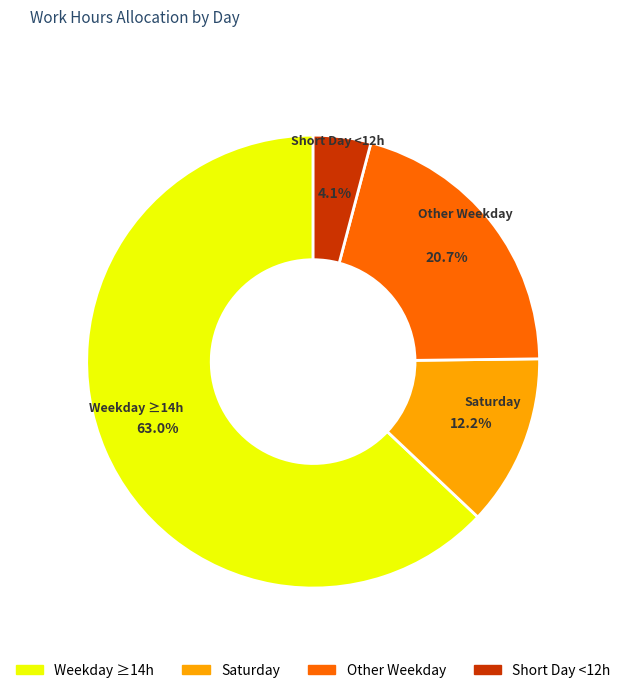

Does any single category account for the majority?

Yes